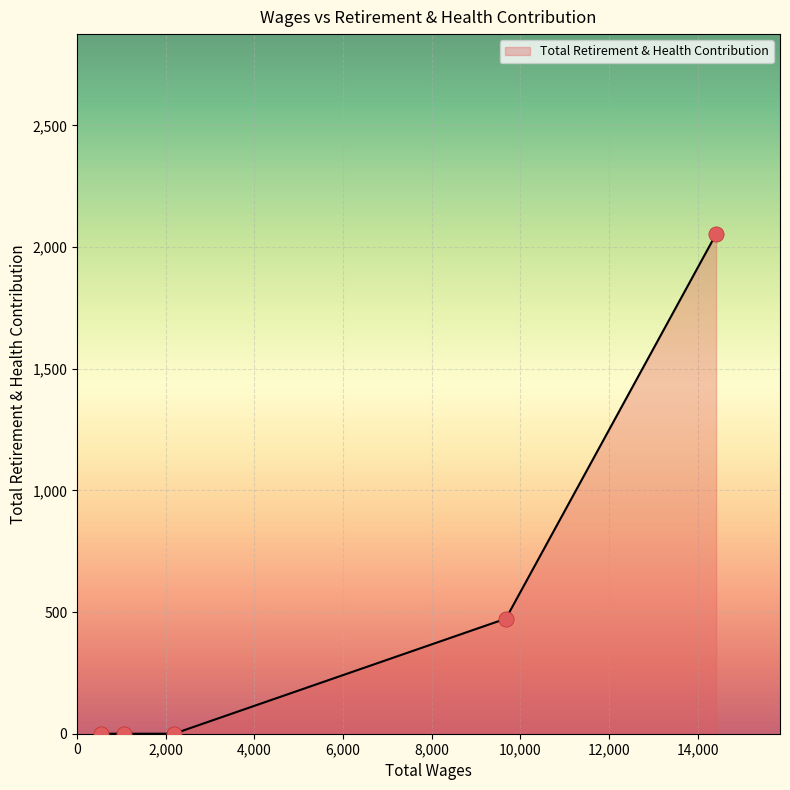

What is the greatest value displayed?

2054